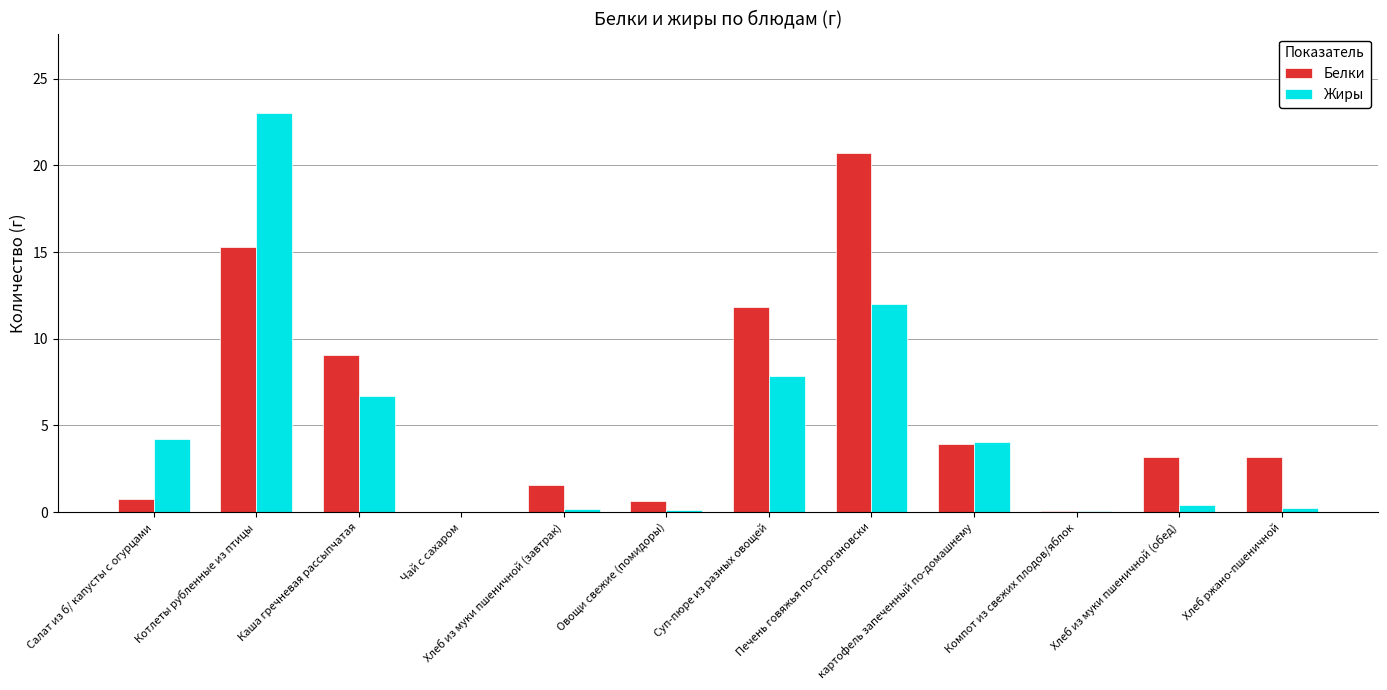

Count the number of data series in this chart.

2